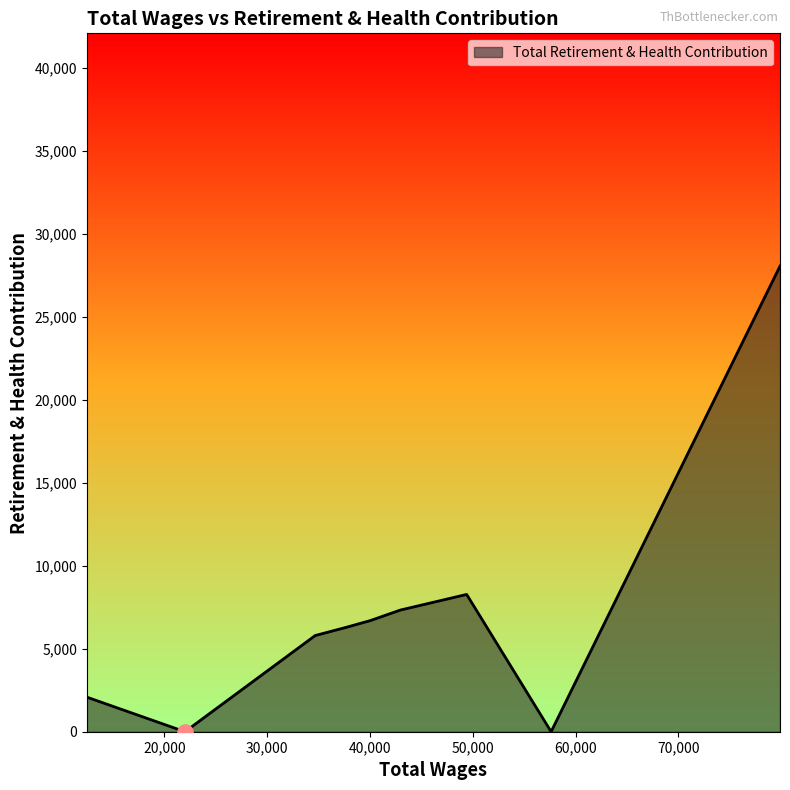

What is the maximum value shown in the chart?

28053